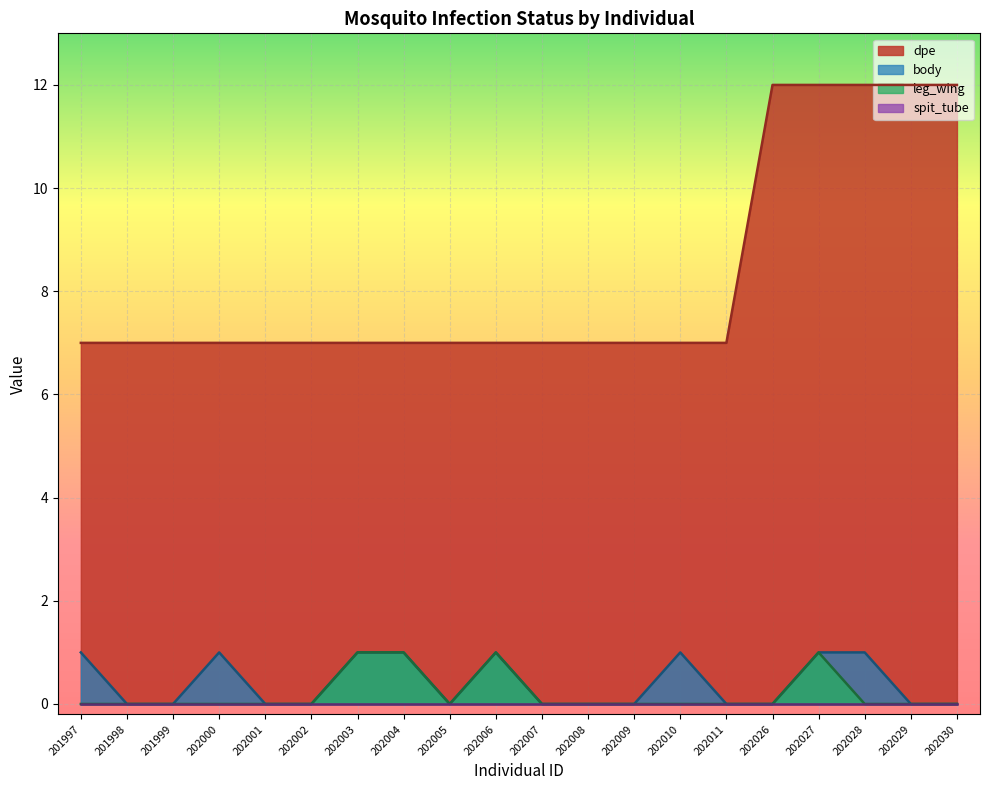

True or false: dpe and leg_wing intersect in this chart.

False